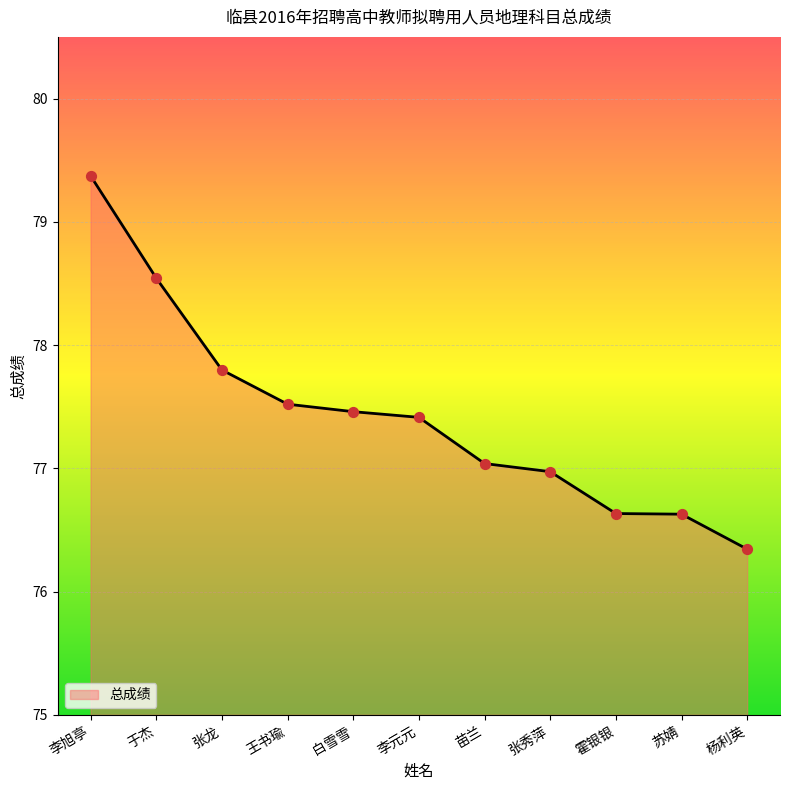

What is the change in value from 张龙 to 张秀萍?

-0.8